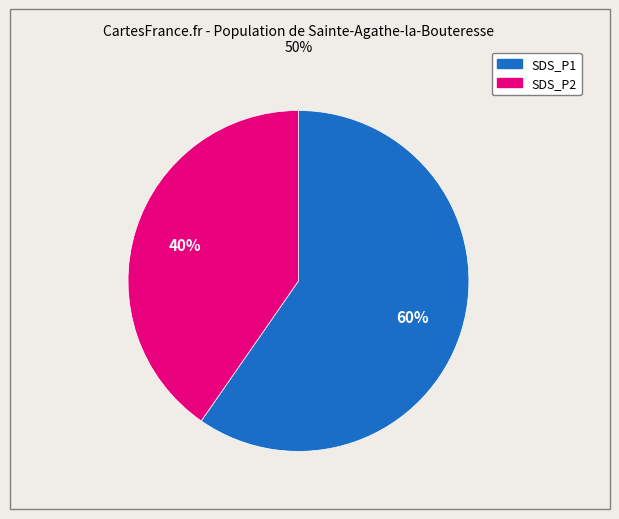

Is there any slice that represents more than half of the pie?

Yes